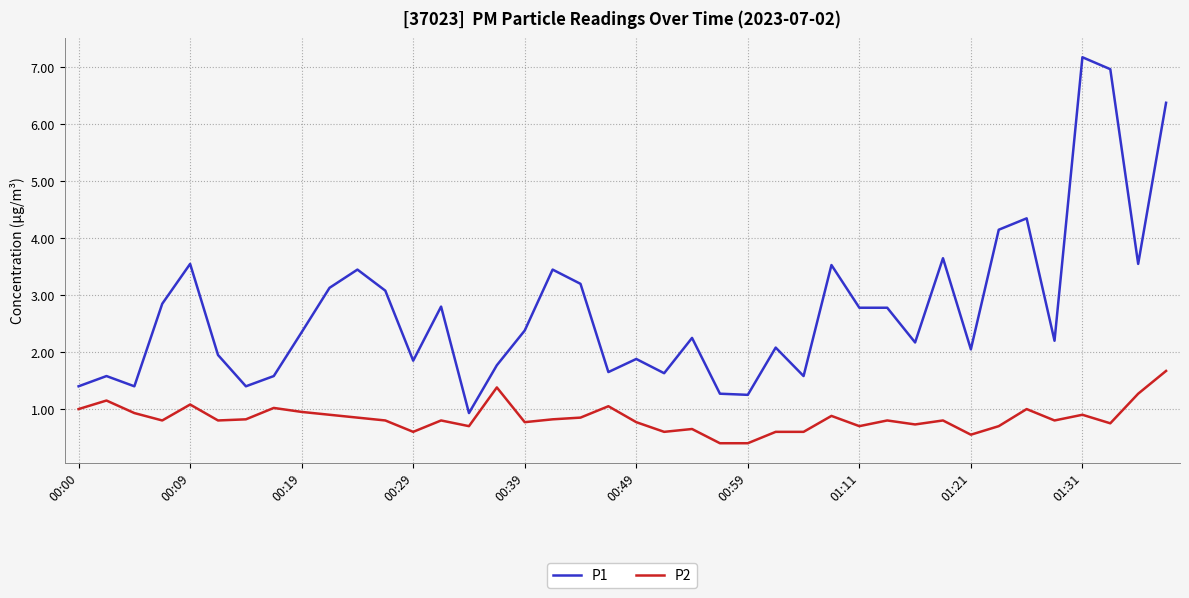

Which series has the widest spread of values?

P1